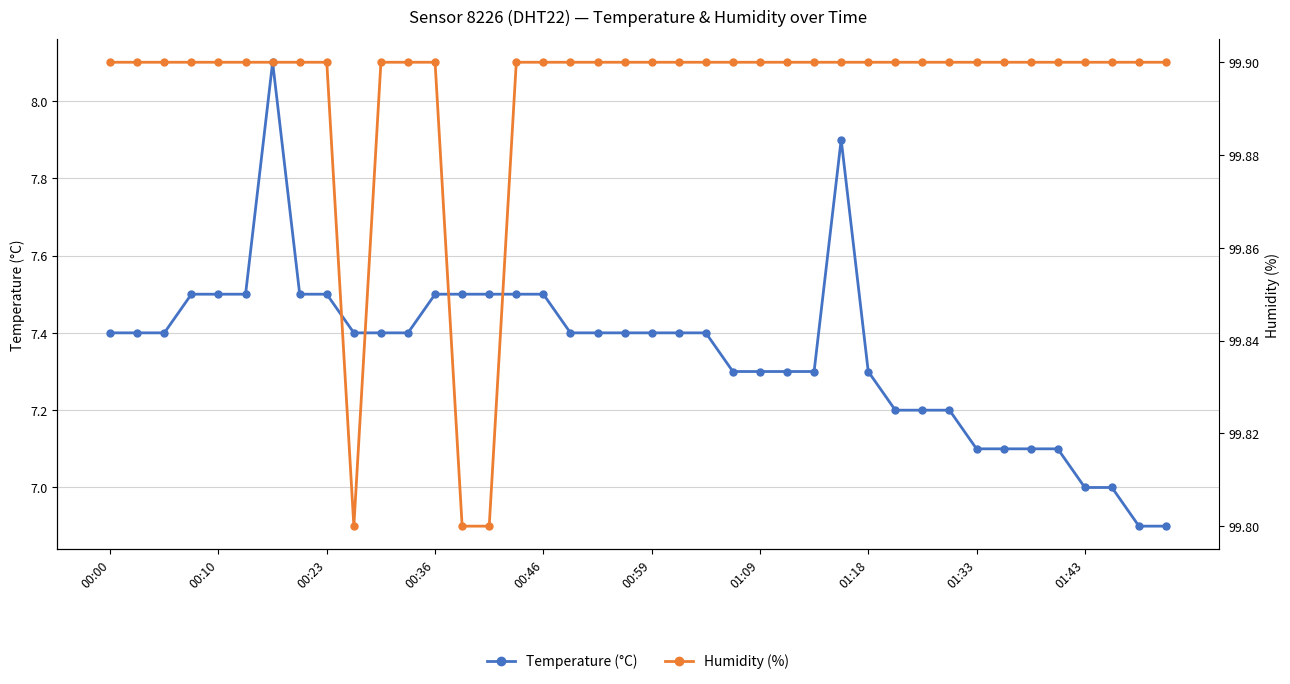

Rank the series by their average value, from highest to lowest.

Humidity (%), Temperature (°C)